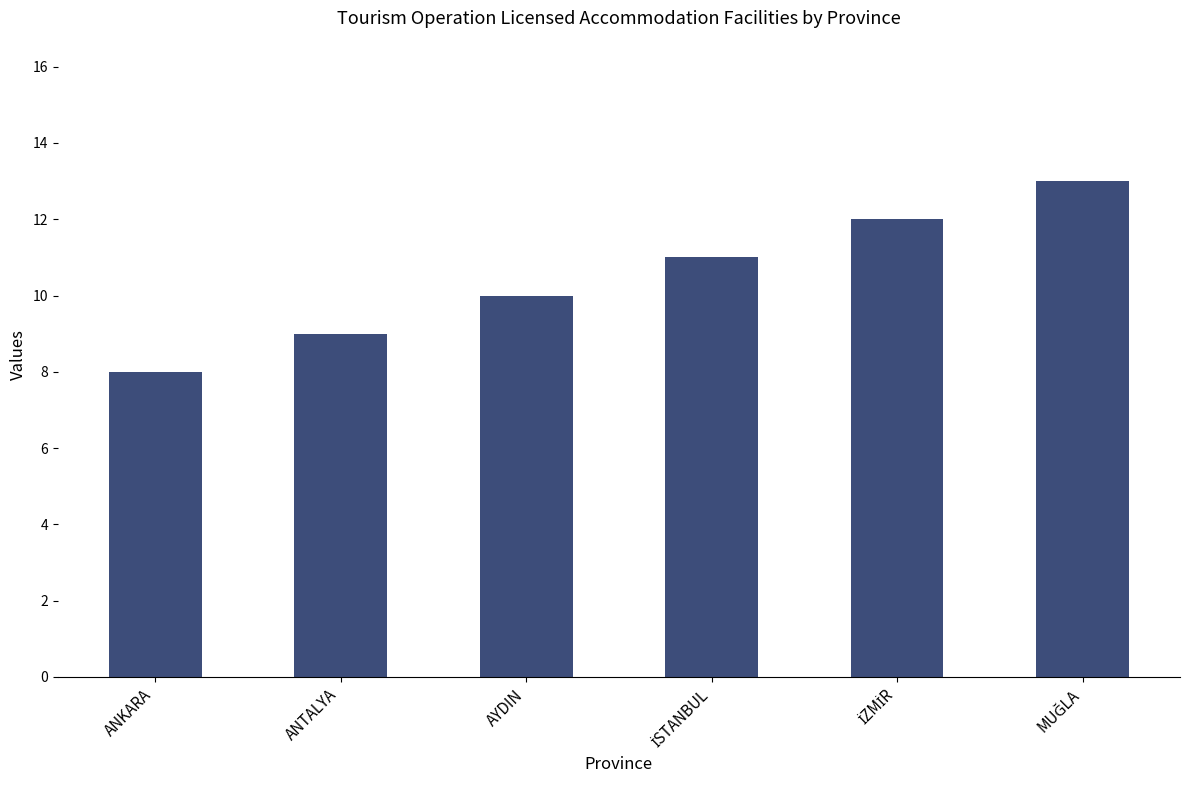

What is the label of the 4th bar from the right?

AYDIN